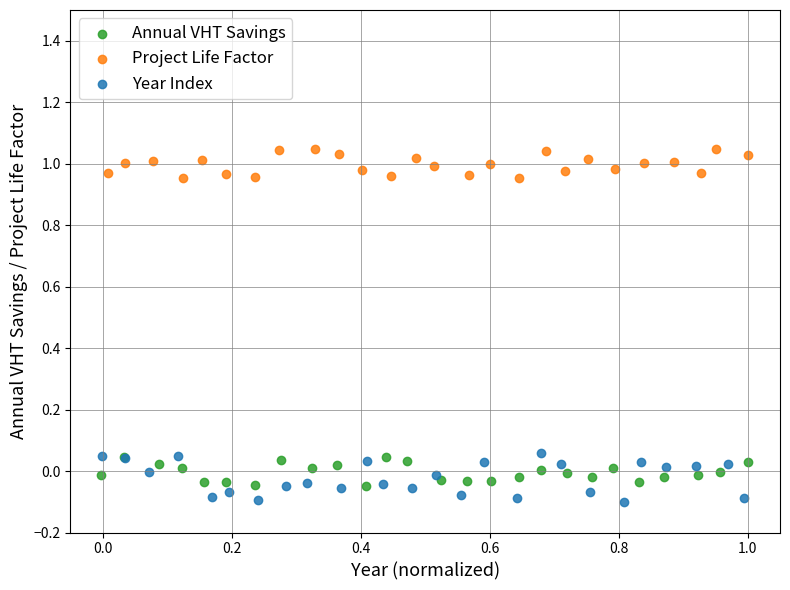

Which series reaches the minimum Y coordinate?

Year Index